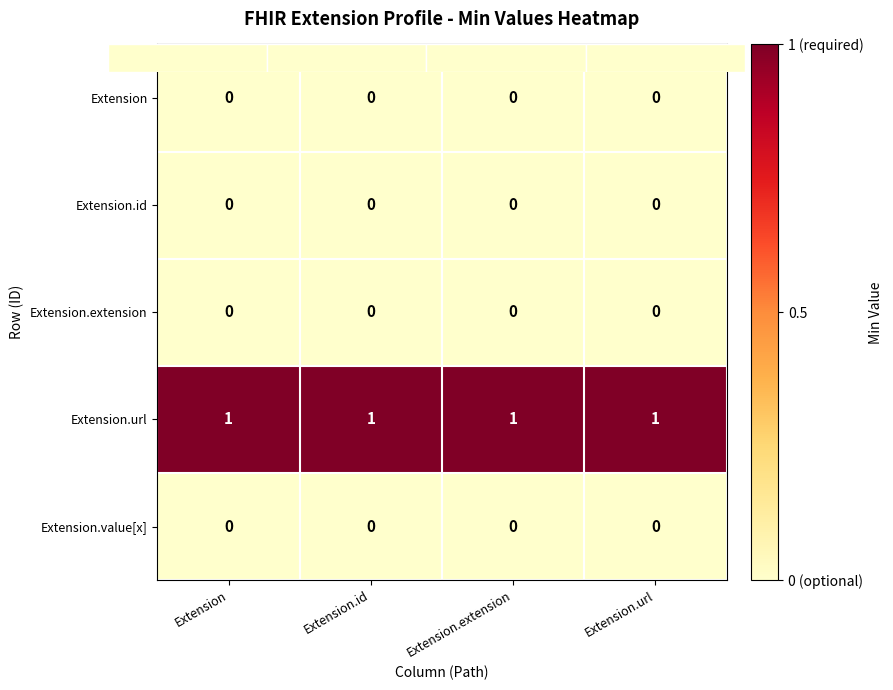

True or false: Extension.url has a value of 1 at Extension.extension.

True